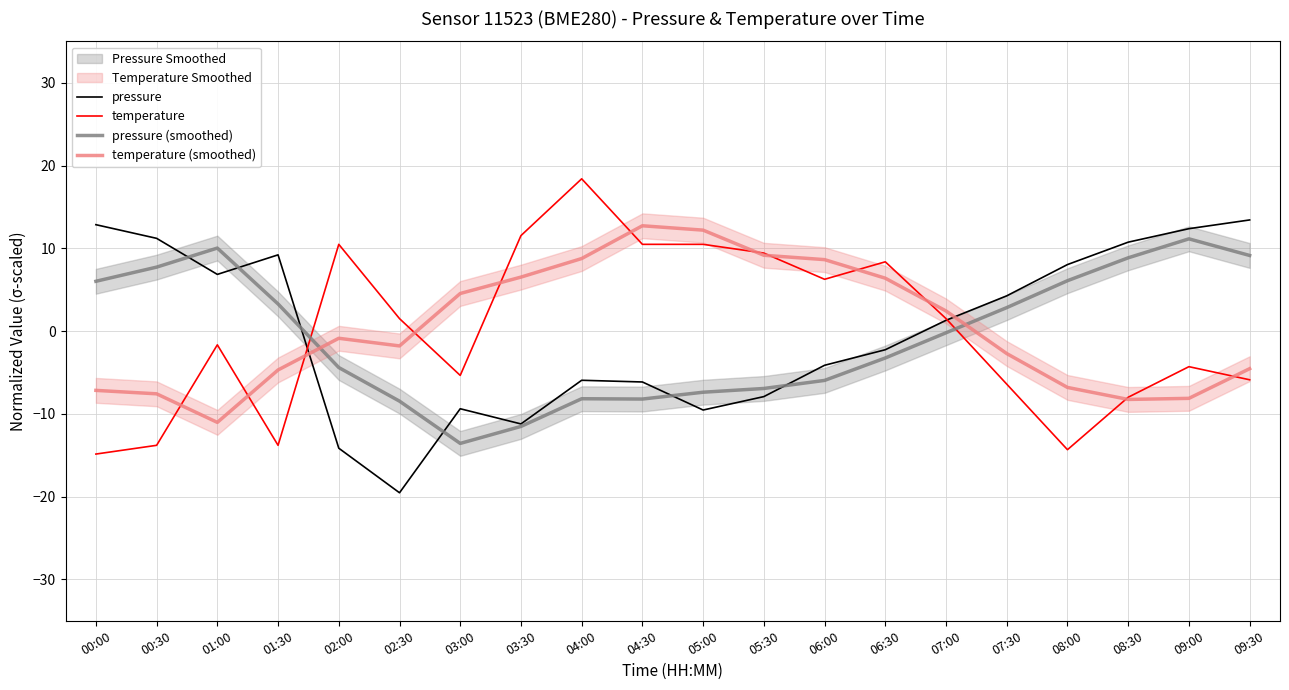

What is the spread (max minus min) of values at 04:00?

26.6